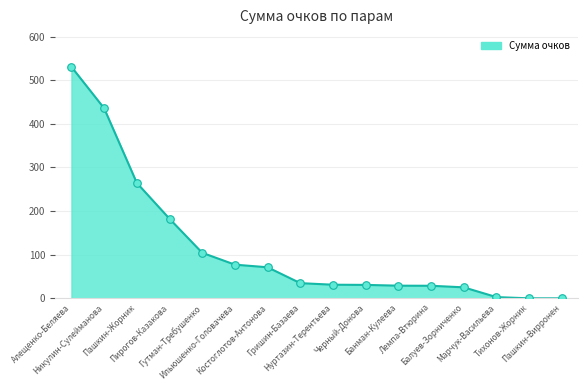

Which has a higher value, Пашкин-Жорник or Нуртазин-Терентьева?

Пашкин-Жорник